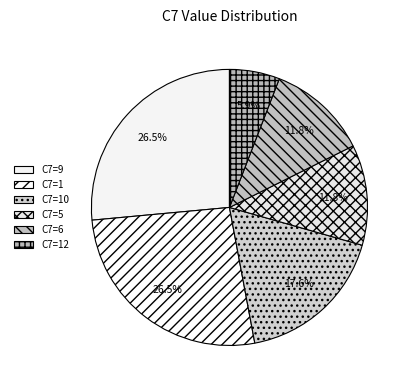

Count the number of slices in the pie.

6